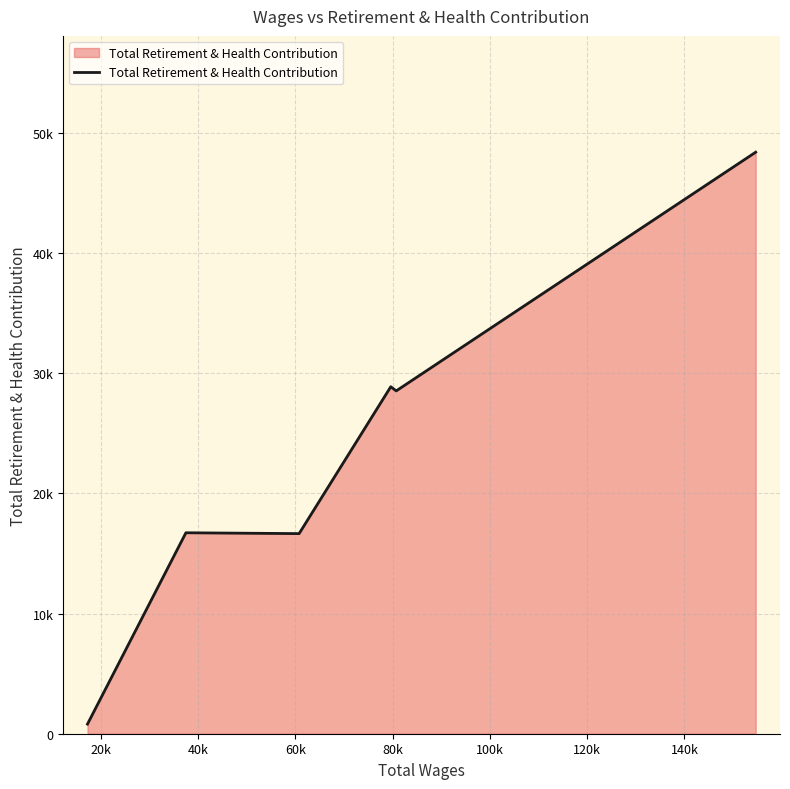

At which label is the value closest to 24608?

80k